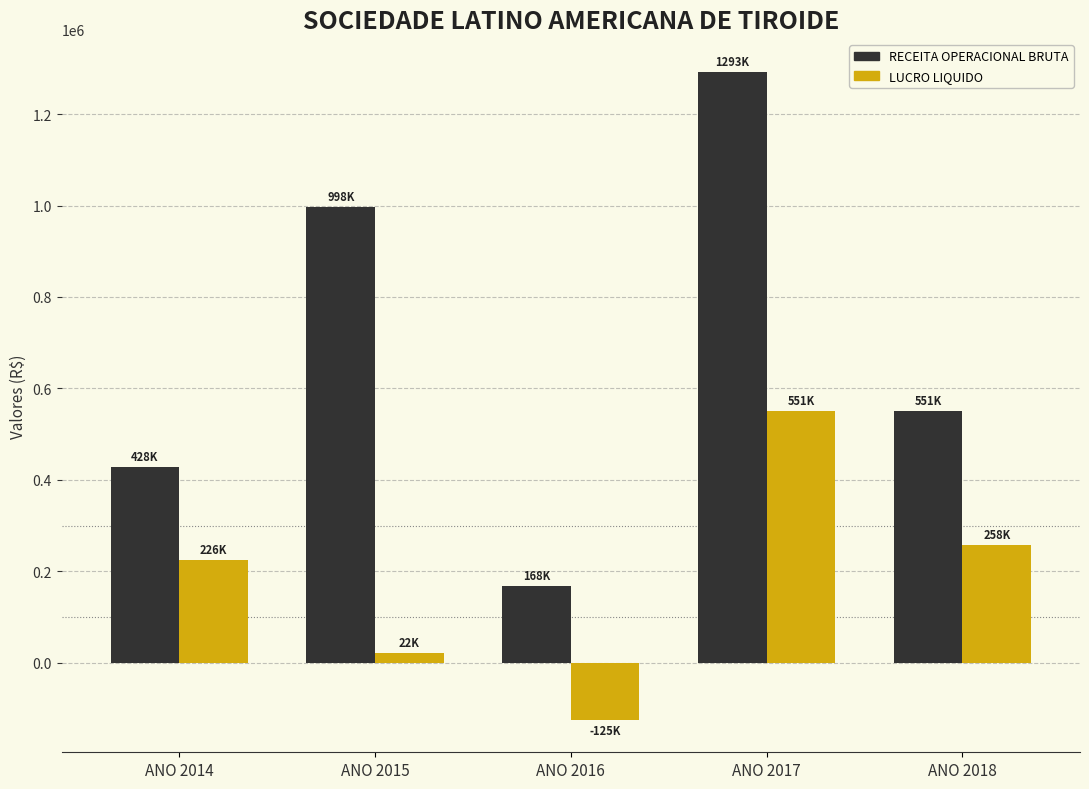

Read the LUCRO LIQUIDO value at ANO 2014.

225636.2